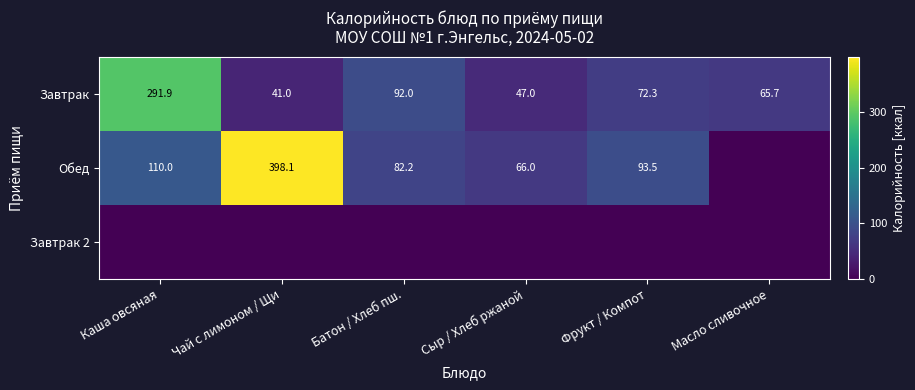

The value of Завтрак at Фрукт / Компот is 72.3. True or false?

True